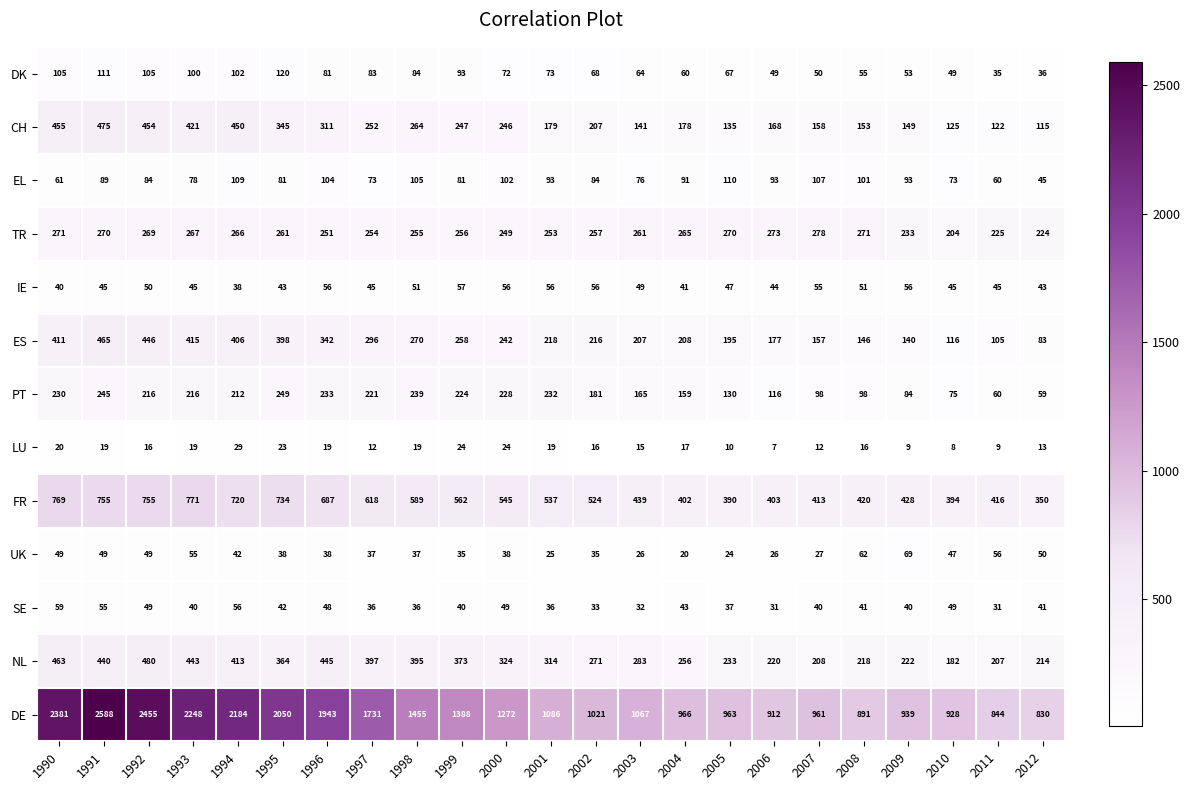

At how many categories does at least one series exceed 496?

23